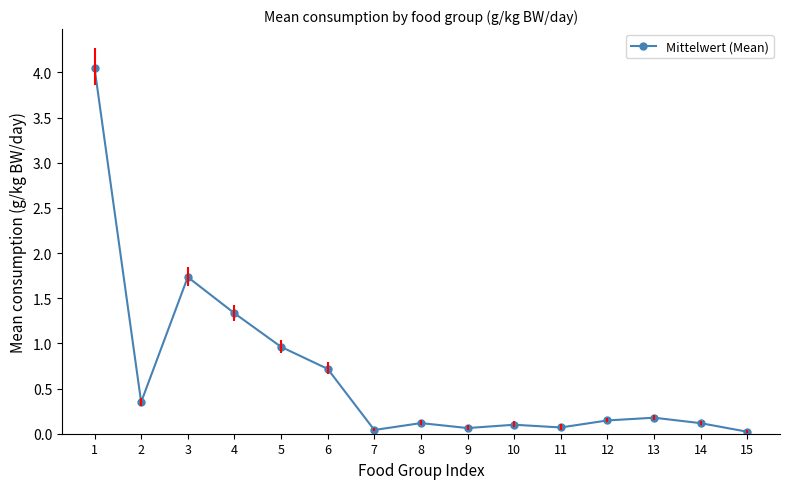

What is the change in value from 2 to 12?

-0.2